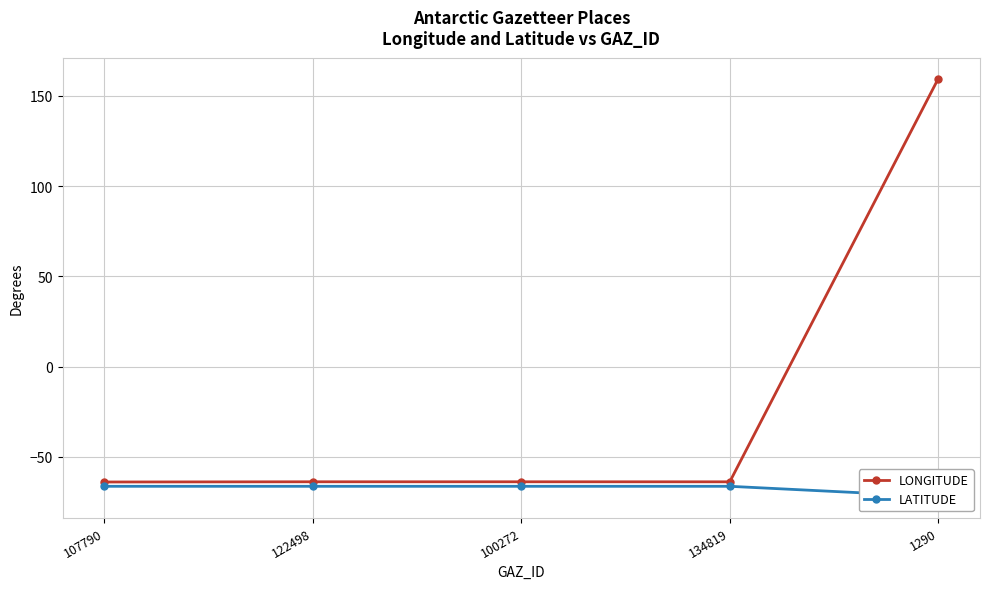

Which category has the lowest value in the LONGITUDE series?

107790